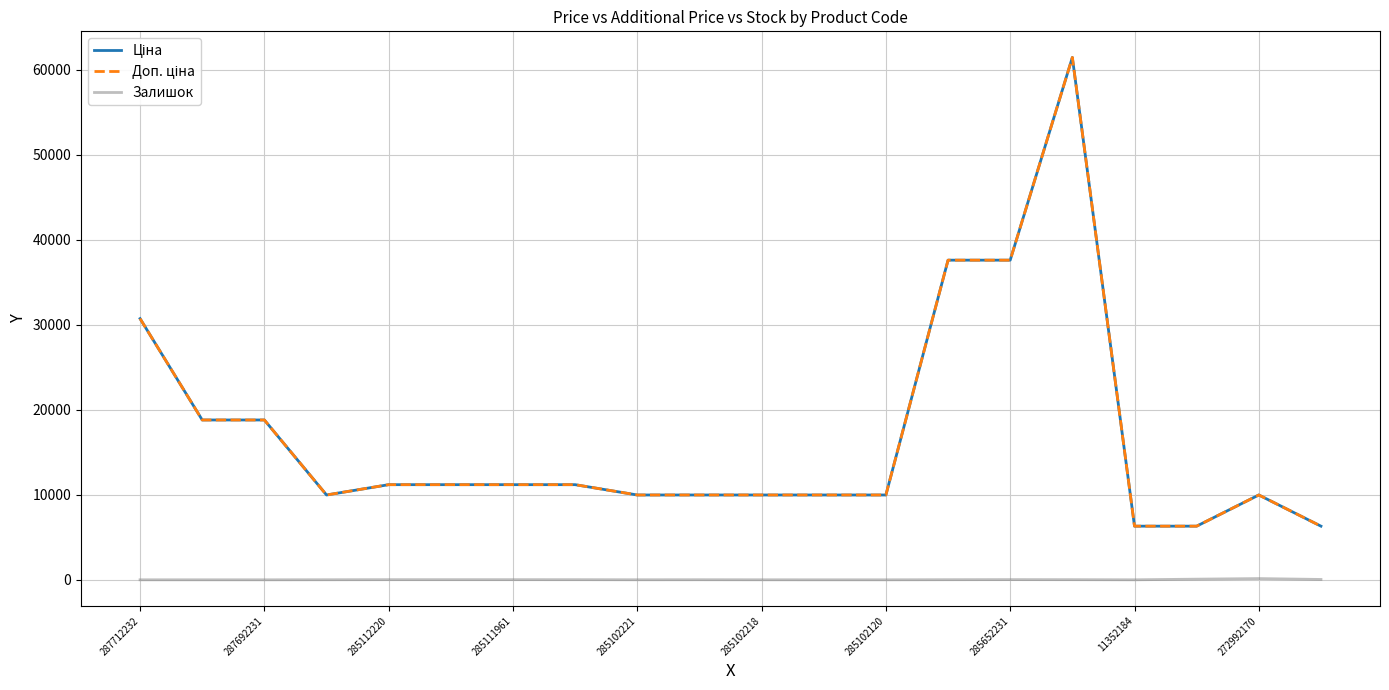

Reading left to right, extract all data points from this chart.

Ціна: 30717.1	18796.8	18796.8	9975.0	11188.2	11188.2	11188.2	11188.2	9975.0	9975.0	9975.0	9975.0	9975.0	37593.6	37593.6	61434.3	6308.8	6308.8	9975.0	6308.8
Доп. ціна: 30717.1	18796.8	18796.8	9975.0	11188.2	11188.2	11188.2	11188.2	9975.0	9975.0	9975.0	9975.0	9975.0	37593.6	37593.6	61434.3	6308.8	6308.8	9975.0	6308.8
Залишок: 0.0	0.0	0.0	7.0	17.0	17.0	17.0	15.0	5.0	9.0	3.0	0.0	0.0	13.0	23.0	16.0	1.0	74.0	144.0	40.0